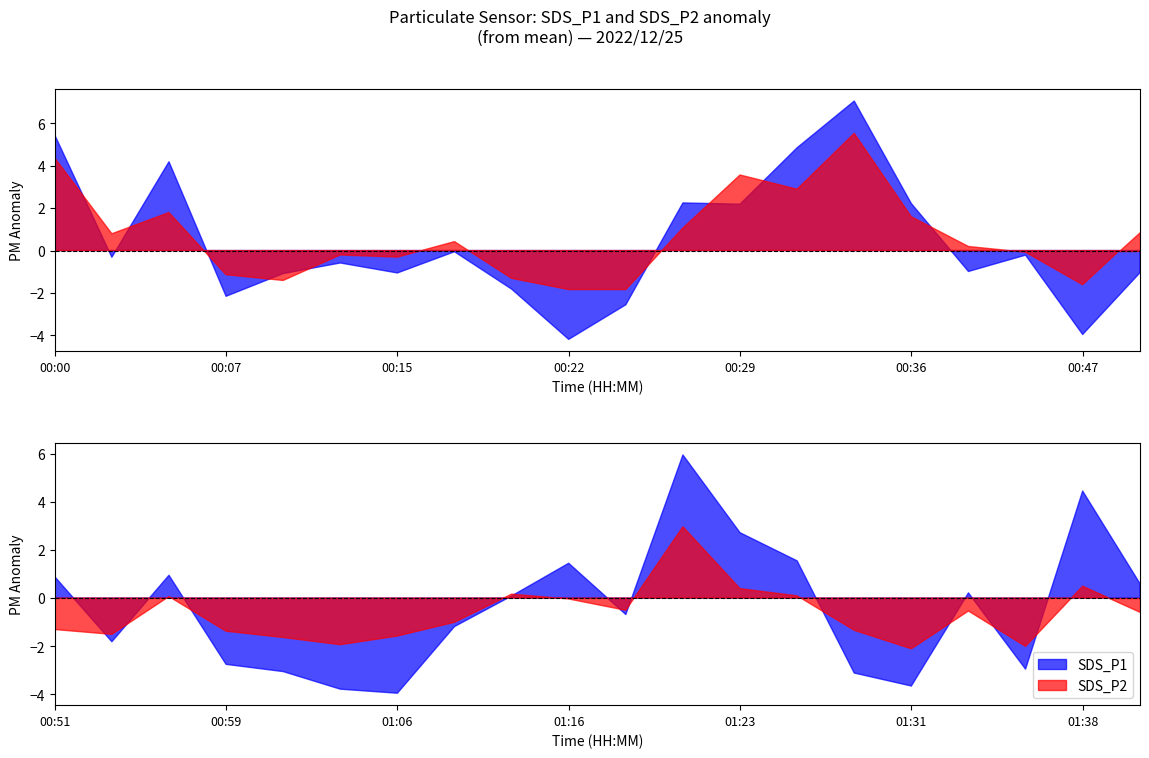

Which series has the largest range (max minus min)?

SDS_P1